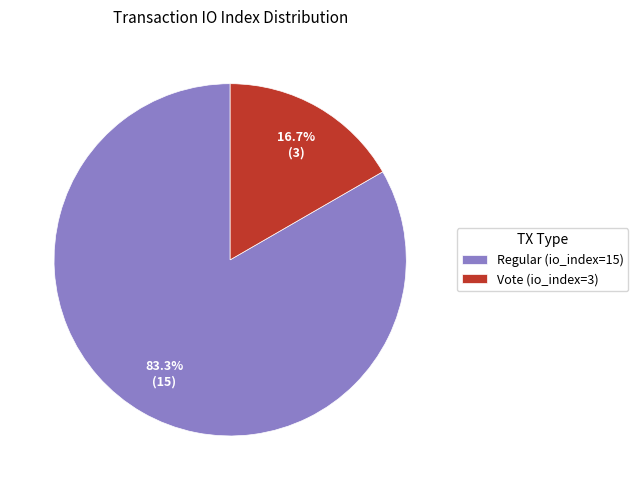

Combined, do Vote (io_index=3) and Regular (io_index=15) account for over 50%?

Yes